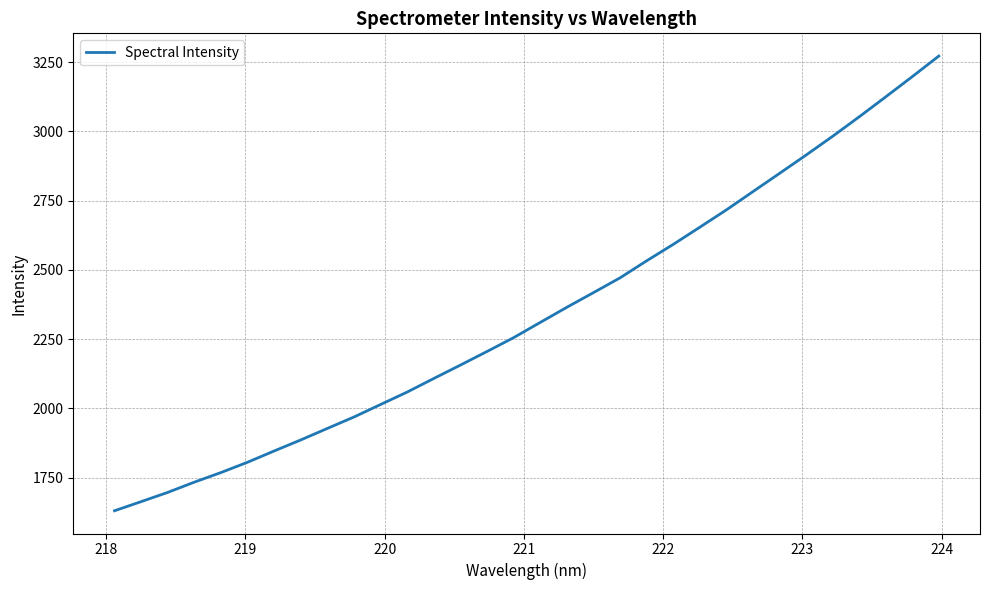

What is the maximum value shown in the chart?

3271.9